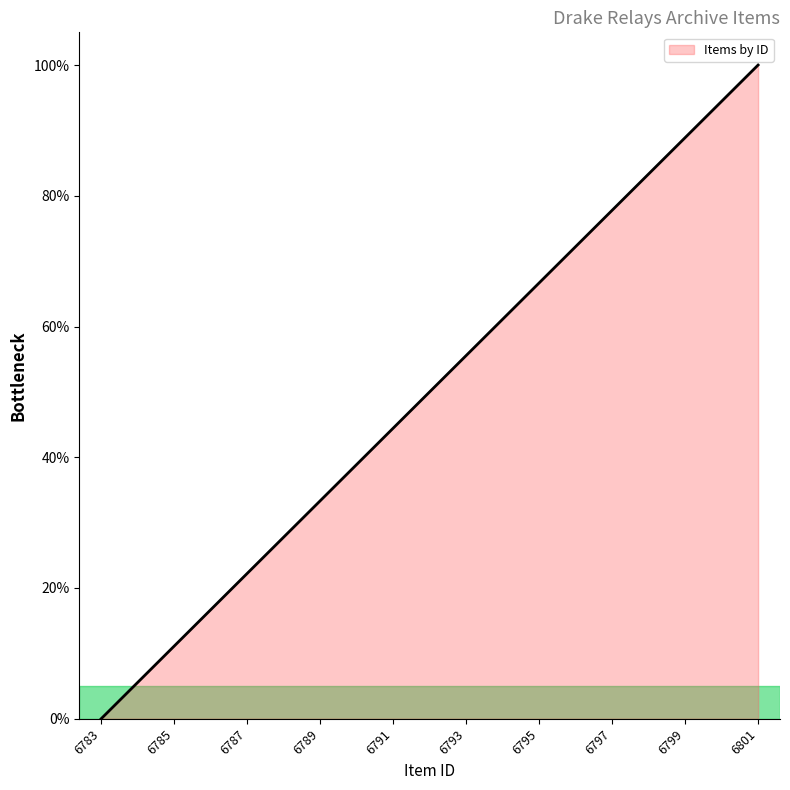

What is the approximate value at 6785?

11.1